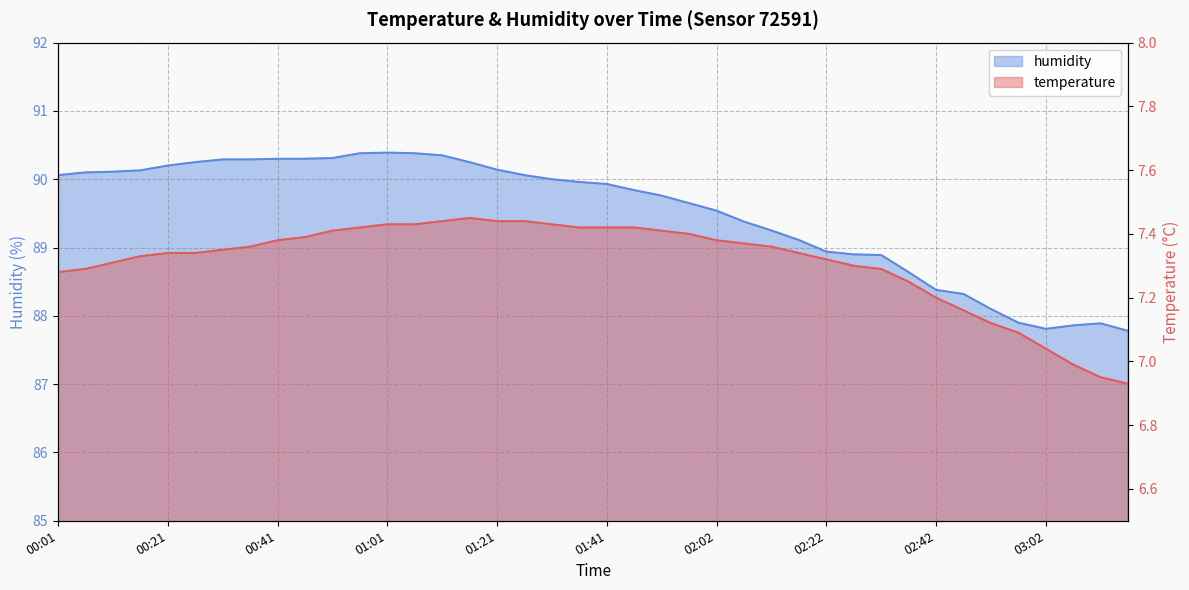

Rank the categories by temperature value from highest to lowest.

01:16, 01:11, 01:21, 01:26, 01:01, 01:06, 01:31, 00:56, 01:36, 01:41, 01:46, 00:51, 01:51, 01:56, 00:46, 00:41, 02:02, 02:07, 00:36, 02:12, 00:31, 00:21, 00:26, 02:17, 00:16, 02:22, 00:11, 02:27, 00:06, 02:32, 00:01, 02:37, 02:42, 02:47, 02:52, 02:57, 03:02, 03:07, 03:12, 03:17